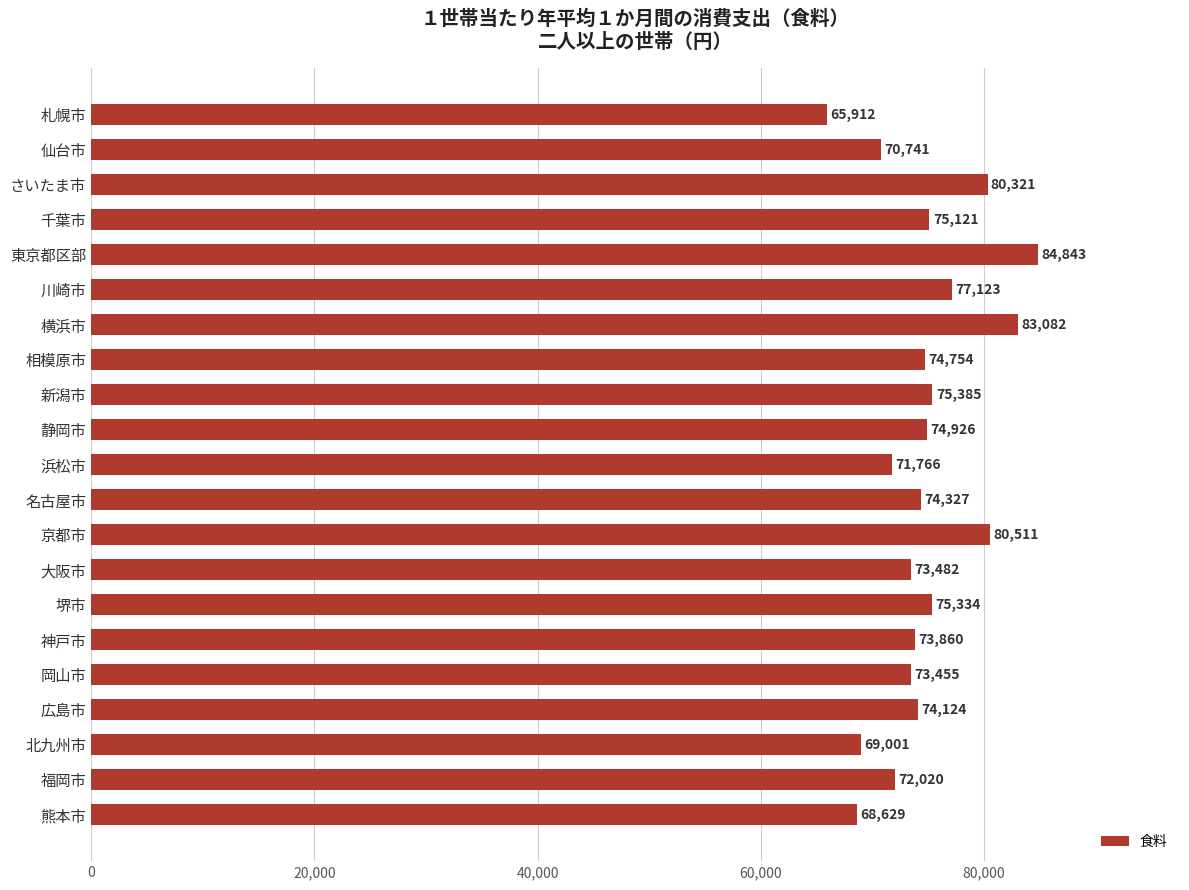

Rank the categories by value from highest to lowest.

東京都区部, 横浜市, 京都市, さいたま市, 川崎市, 新潟市, 堺市, 千葉市, 静岡市, 相模原市, 名古屋市, 広島市, 神戸市, 大阪市, 岡山市, 福岡市, 浜松市, 仙台市, 北九州市, 熊本市, 札幌市